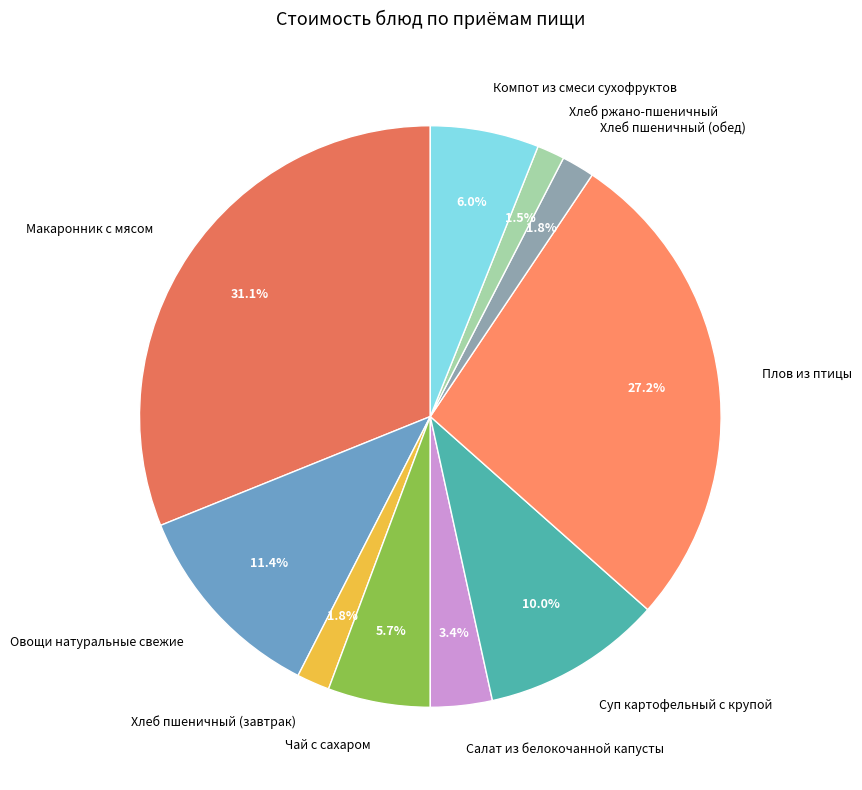

To the nearest percent, what is the combined percentage of Хлеб пшеничный (завтрак) and Салат из белокочанной капусты?

5%